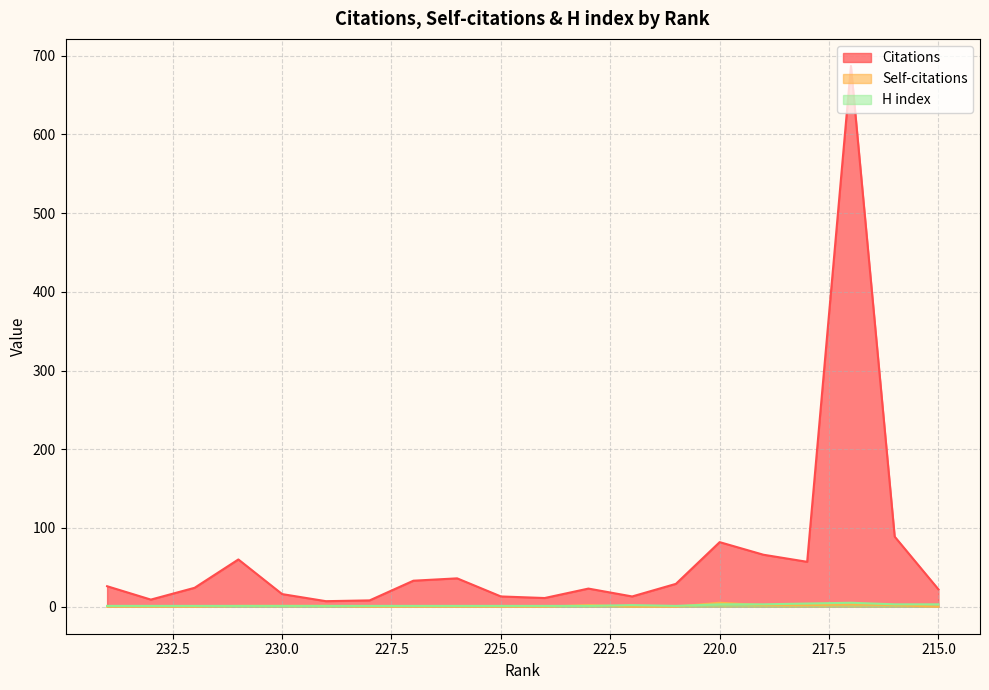

True or false: H index and Citations intersect in this chart.

False